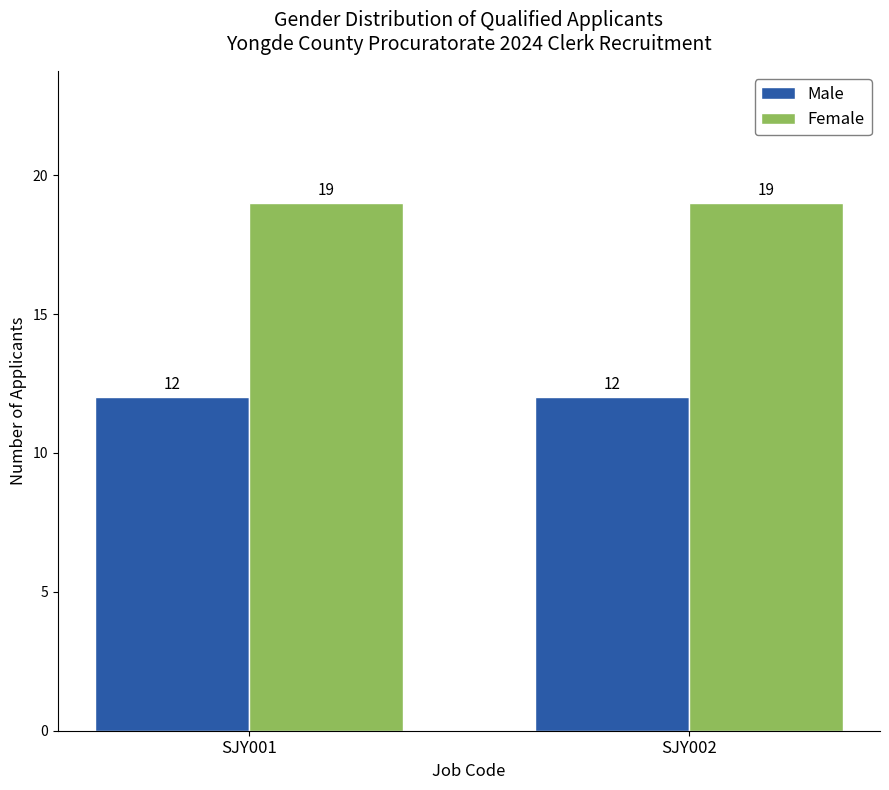

Are the bars grouped side by side (vs. stacked)?

Yes